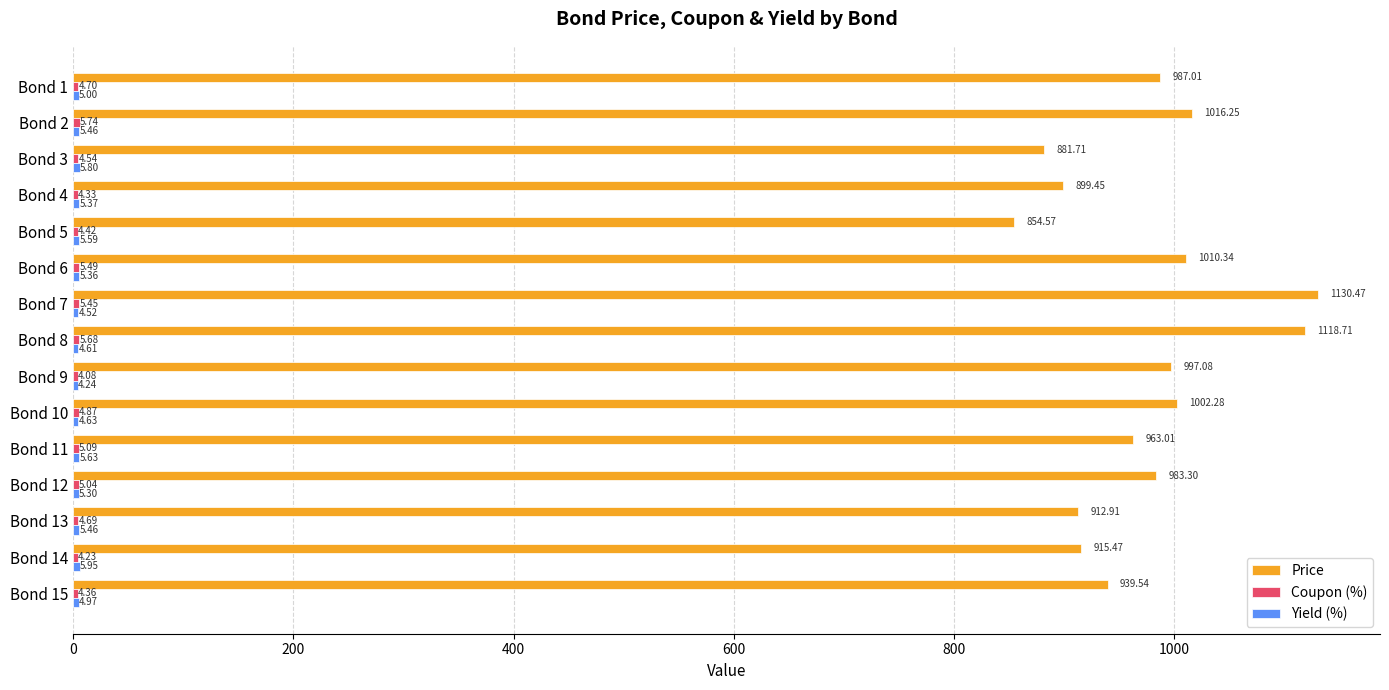

Between Bond 1 and Bond 7, which series saw the biggest shift?

Price